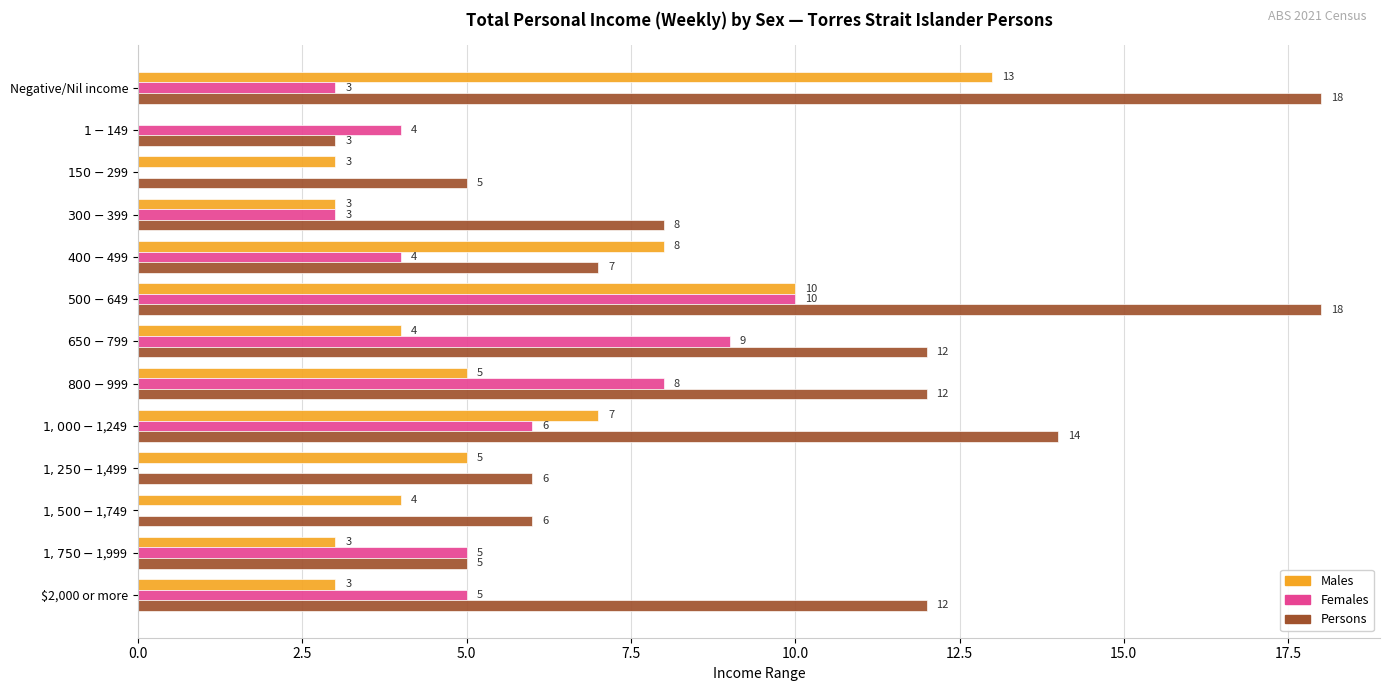

Which series has the largest total across all categories?

Persons